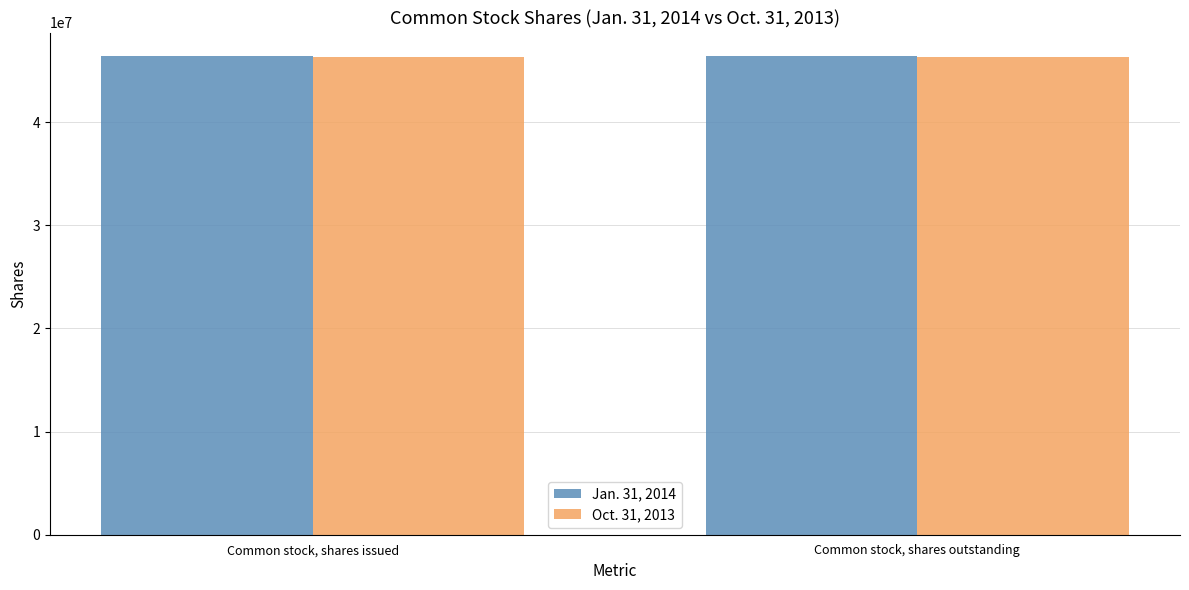

How many groups of bars are there?

2